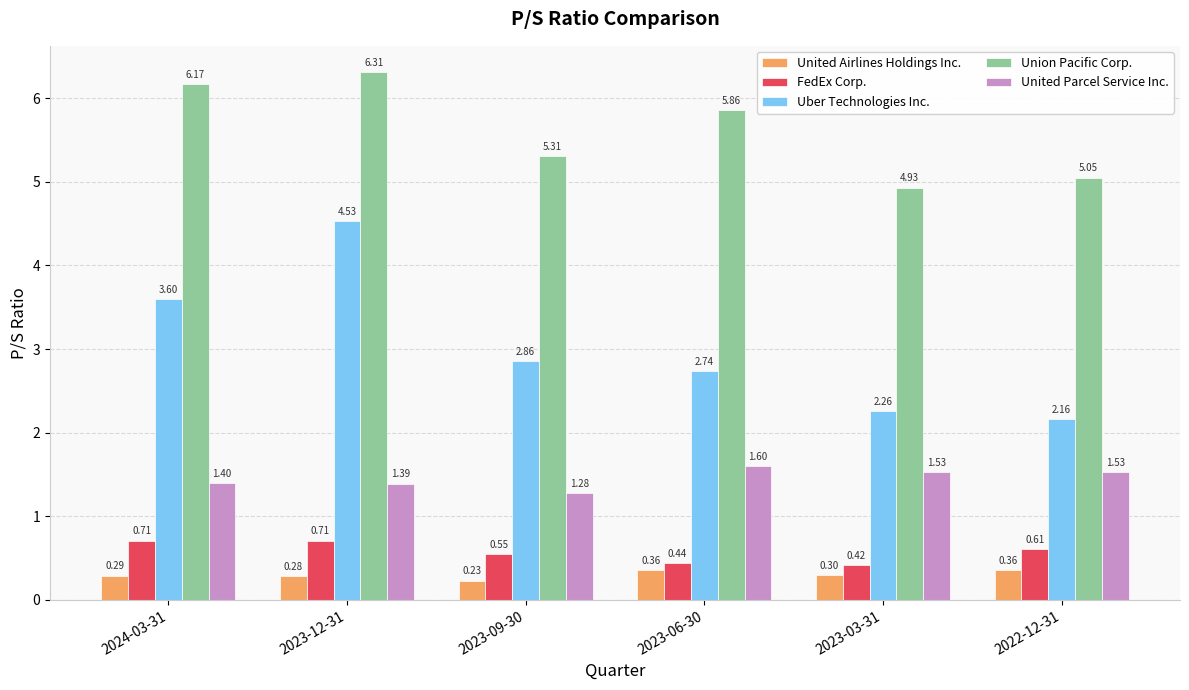

Count the number of data series in this chart.

5